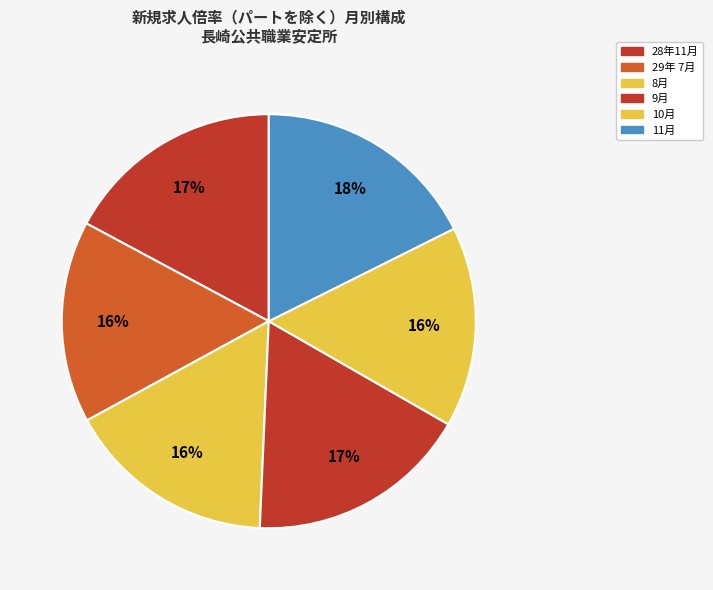

To the nearest percent, what percentage of the pie is 29年 7月?

16%